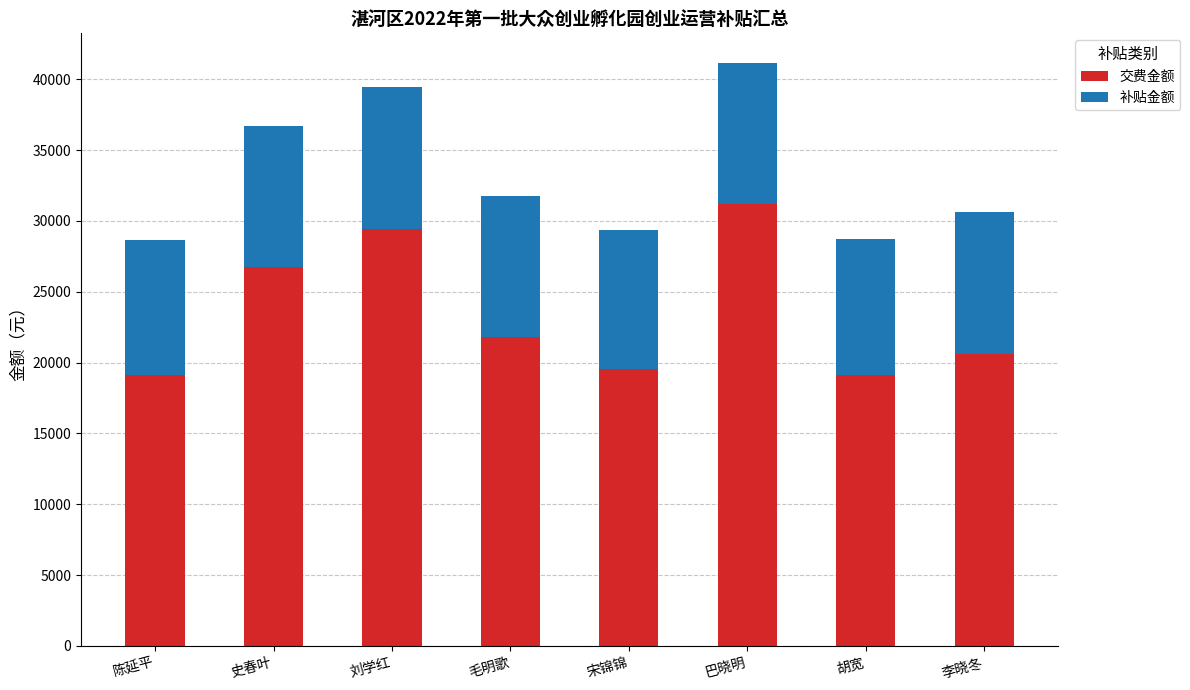

Which category has the highest value in the 交费金额 series?

巴晓明